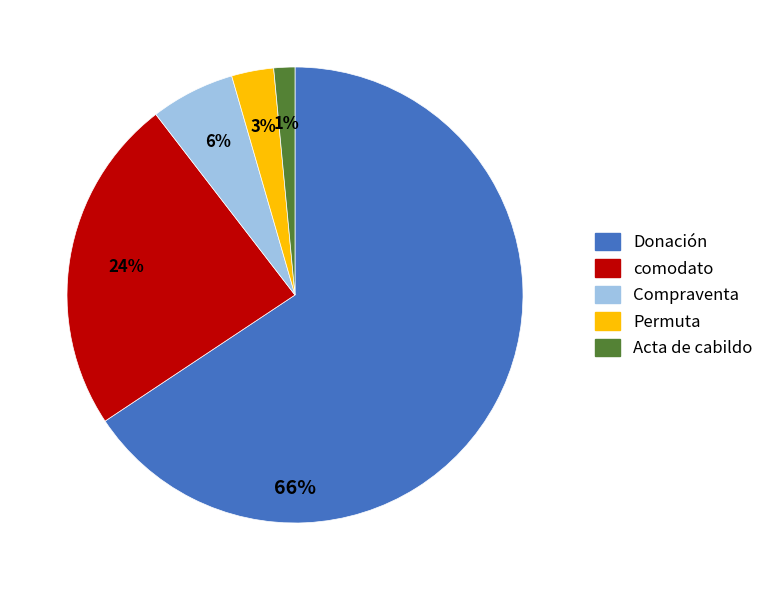

Rank the categories by value from highest to lowest.

Donación, comodato, Compraventa, Permuta, Acta de cabildo